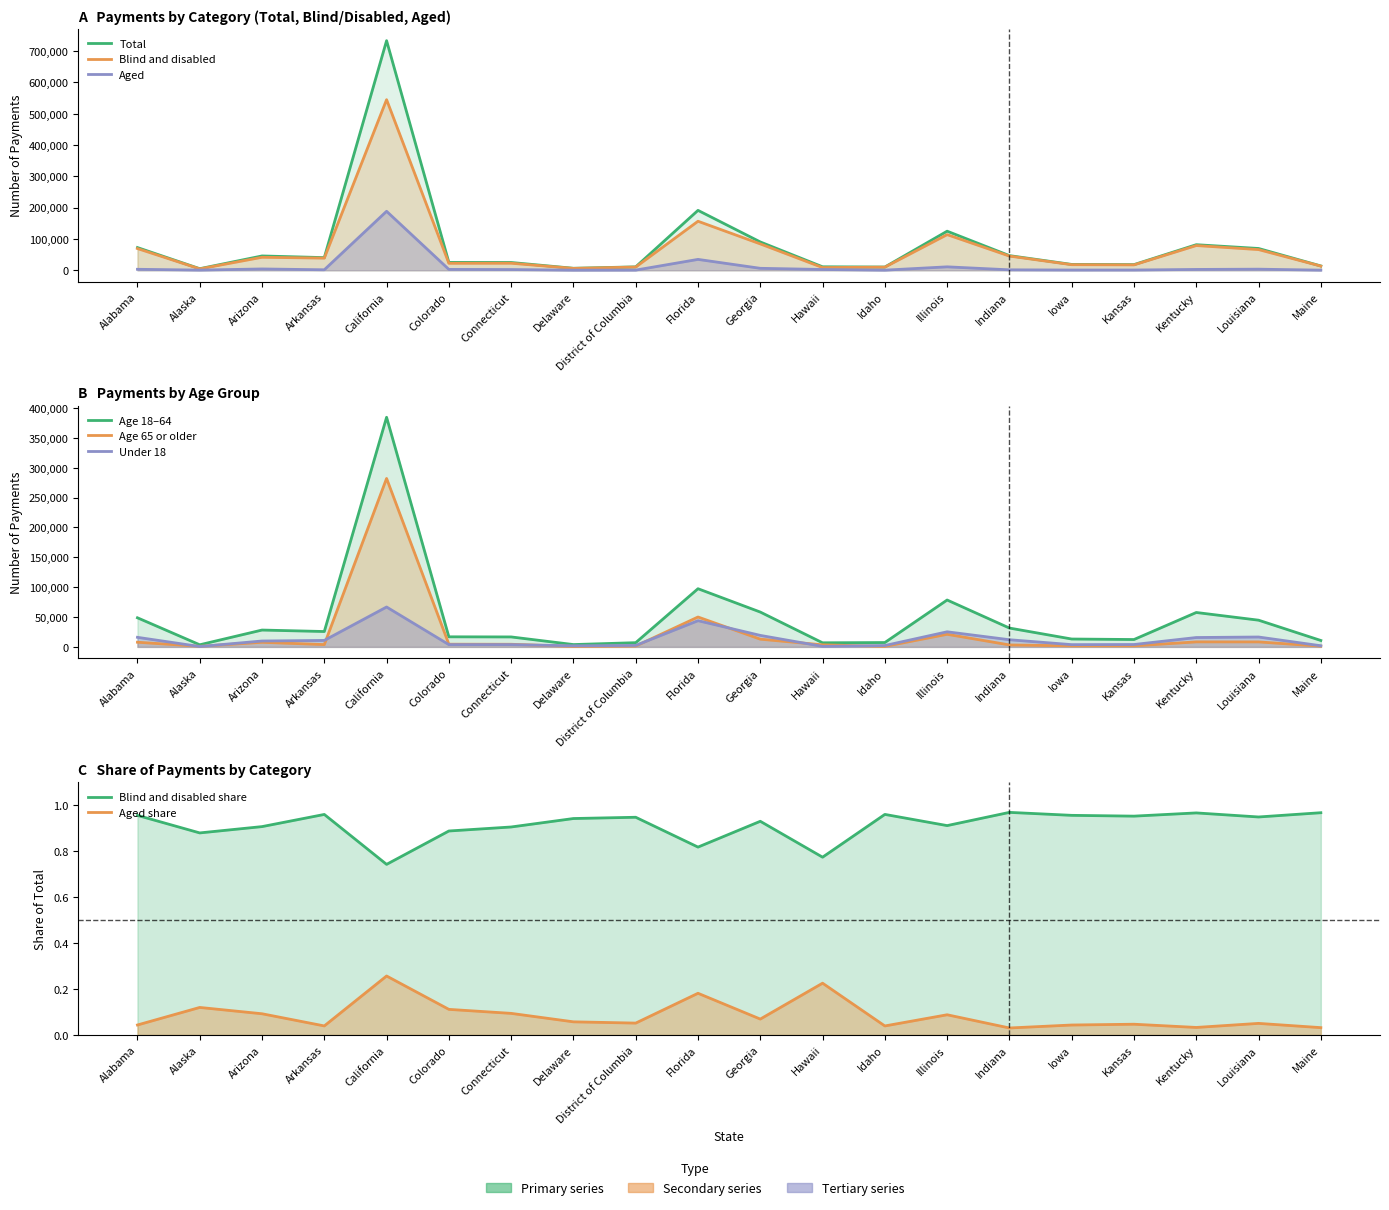

Where is the first local minimum for Total?

Alaska